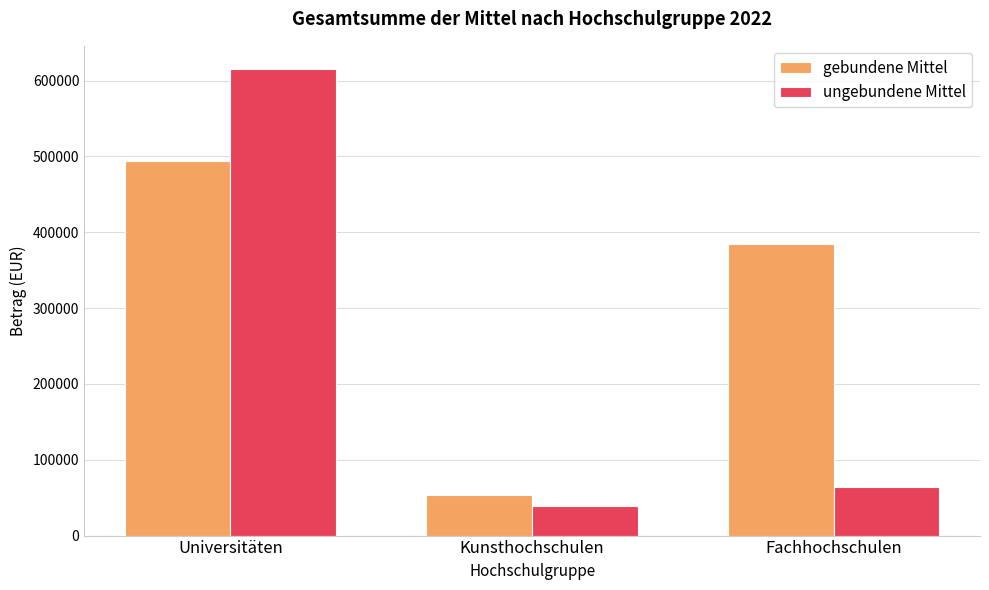

What is the average value of the ungebundene Mittel series?

239150